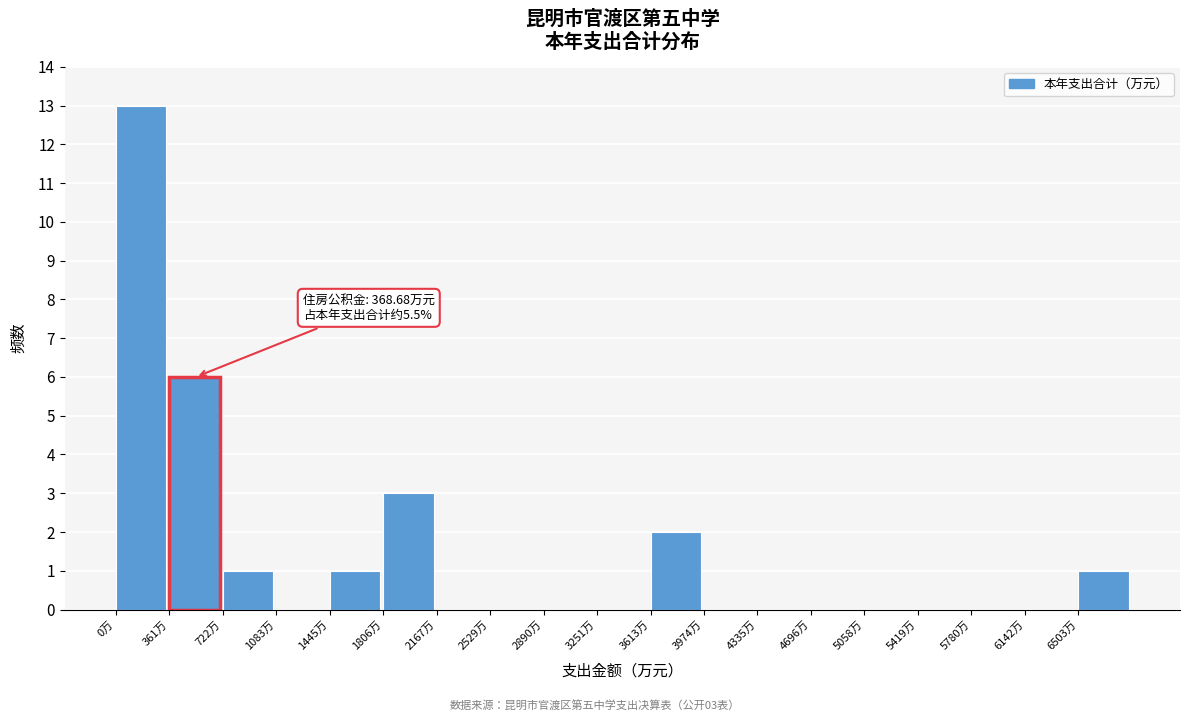

Over which range of the x-axis is the bar tallest?

0 to 350